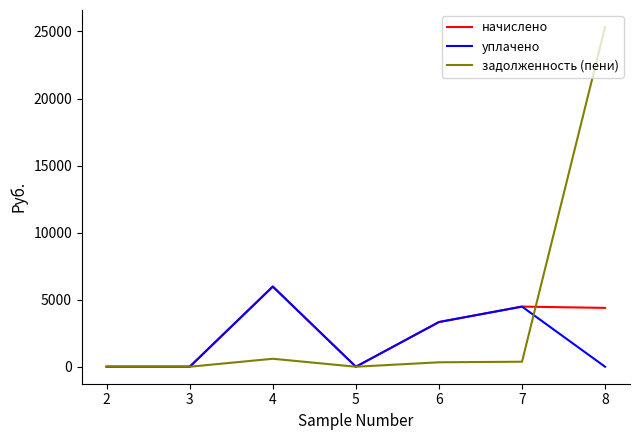

Between 4 and 8, which series saw the biggest shift?

задолженность (пени)